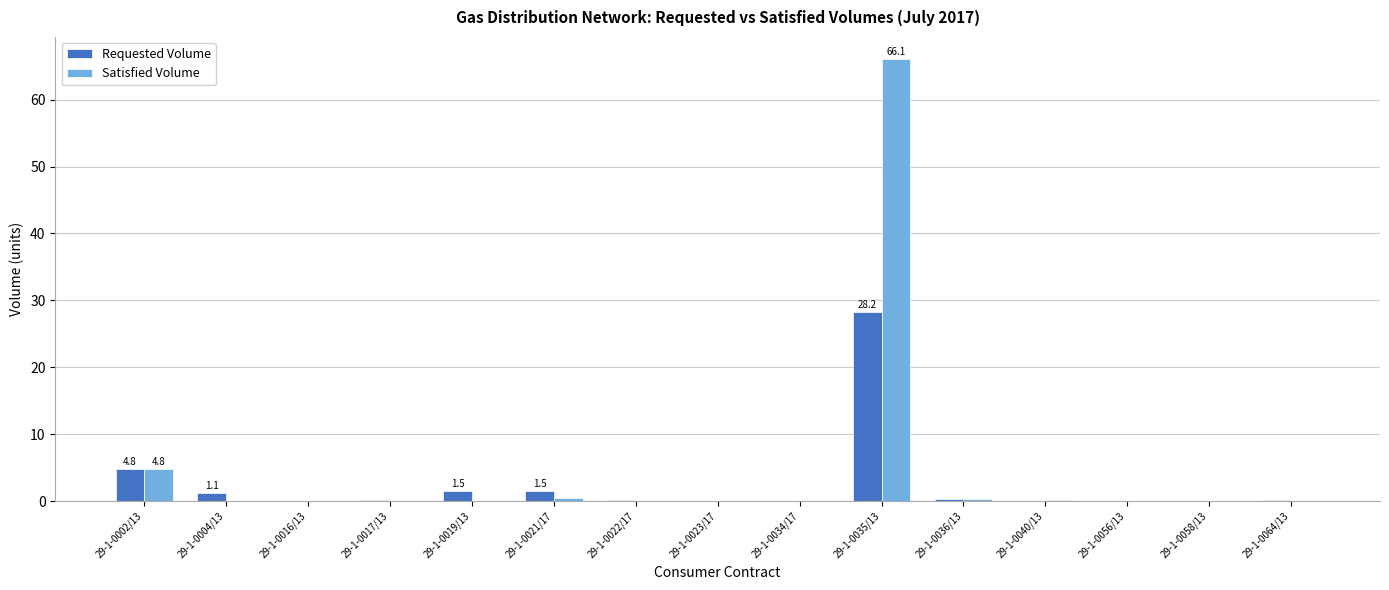

How many series are shown in this chart?

2